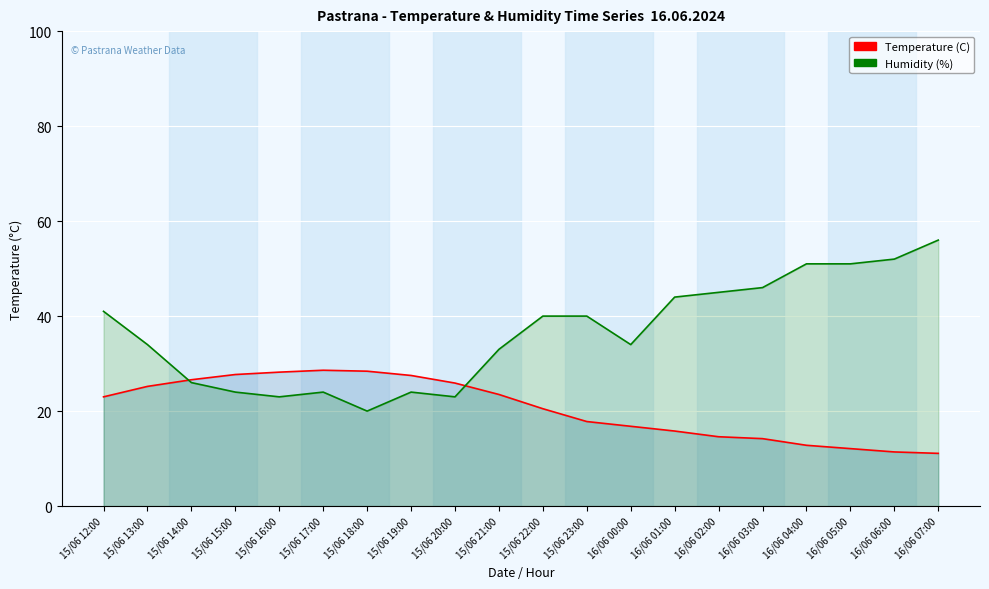

How many intersections are there between Temperature (C) and Humidity (%)?

2